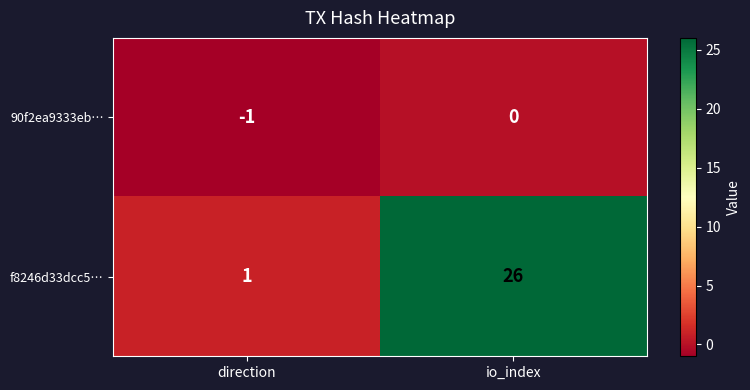

Reading left to right, list all the values displayed in this chart.

90f2ea9333eb…: direction=-1	io_index=0
f8246d33dcc5…: direction=1	io_index=26